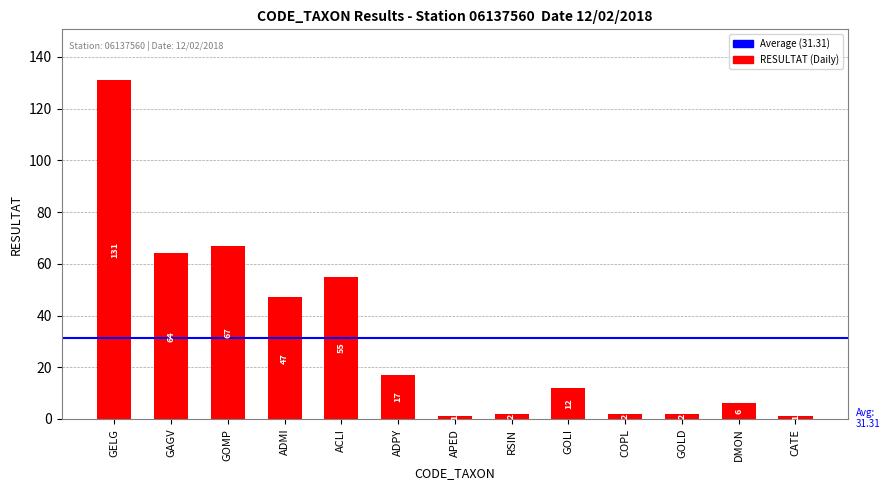

Reading left to right, extract all data points from this chart.

131	64	67	47	55	17	1	2	12	2	2	6	1